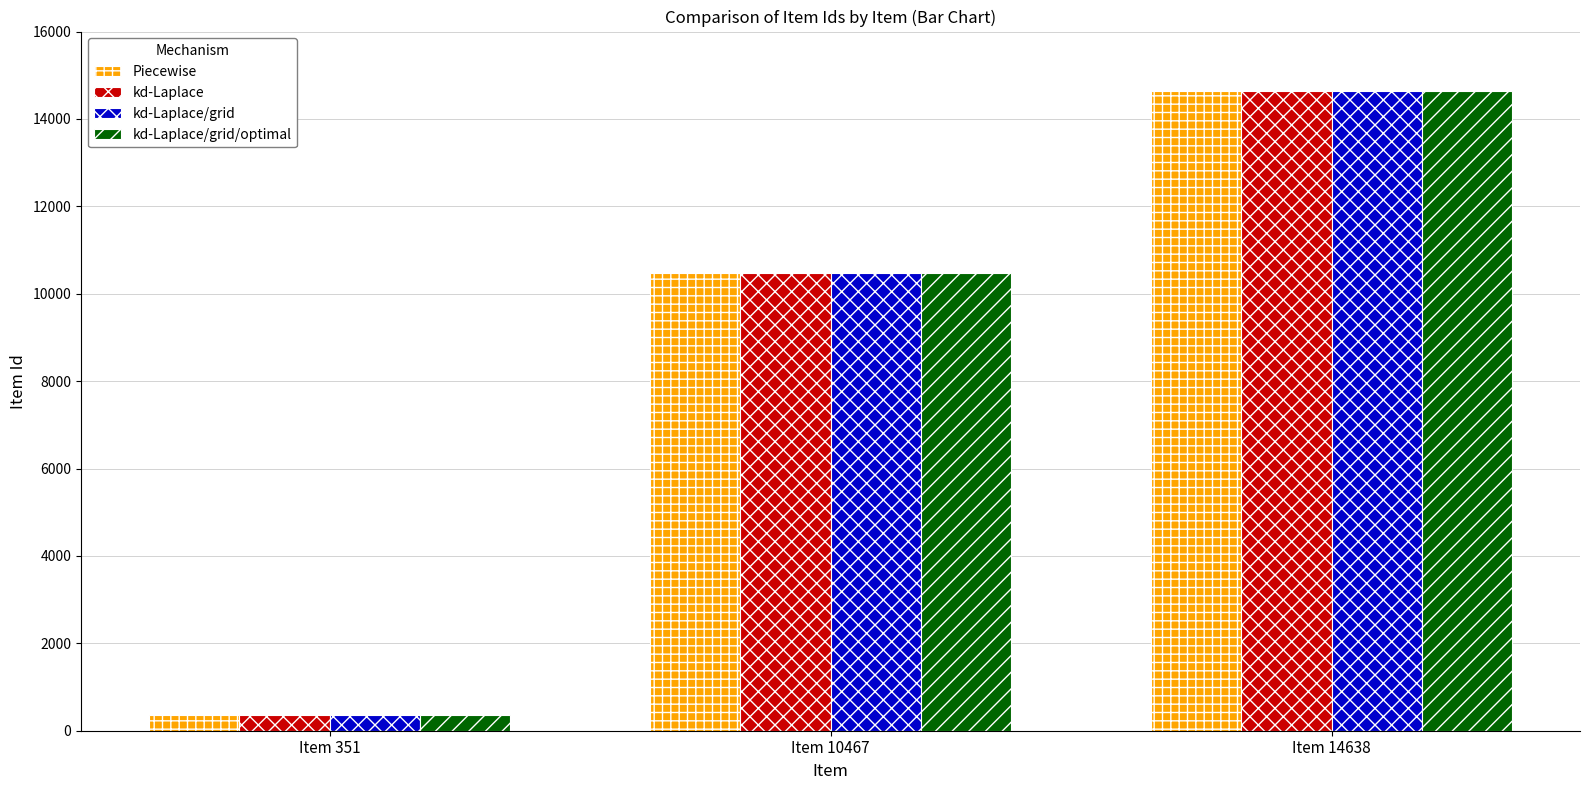

Is the value of kd-Laplace/grid at Item 14638 greater than the value of Piecewise at Item 351?

Yes